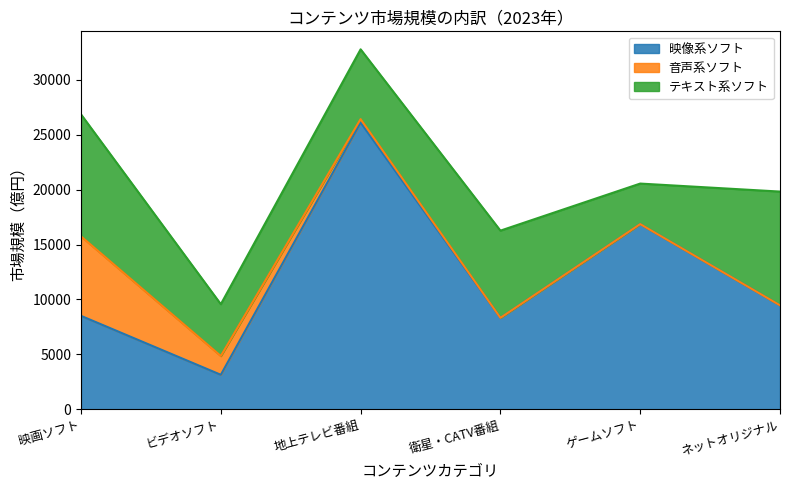

What position from the right is 地上テレビ番組?

4